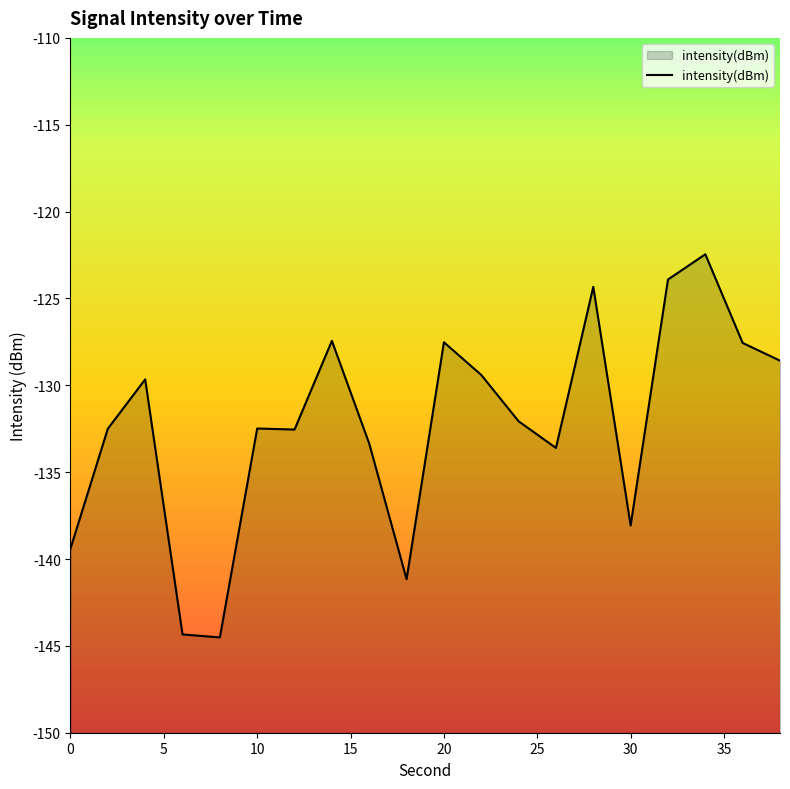

What is the difference between the values at 4 and 2?

2.8